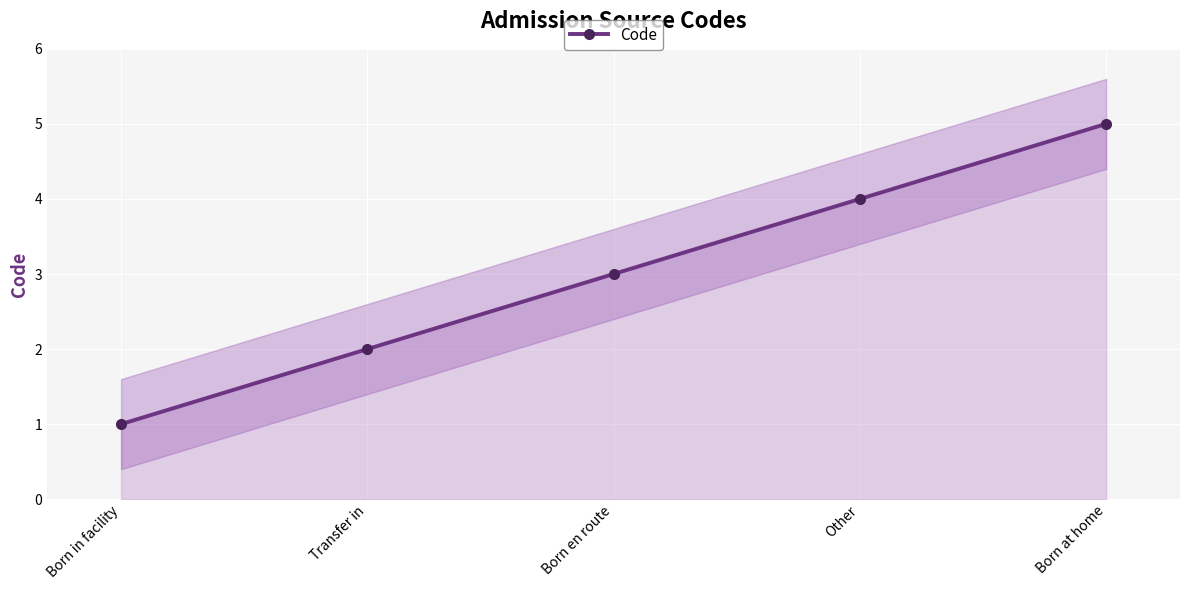

What is the greatest value displayed?

5